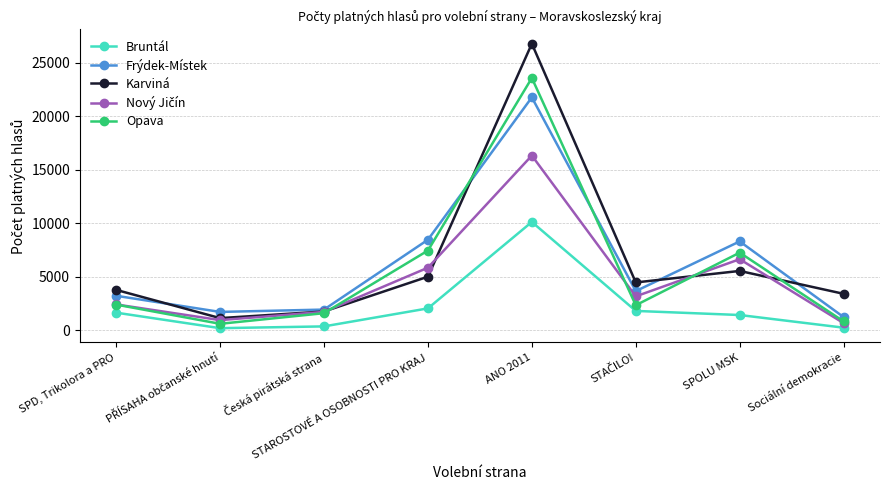

True or false: Karviná has more than 2 interior local peaks.

False